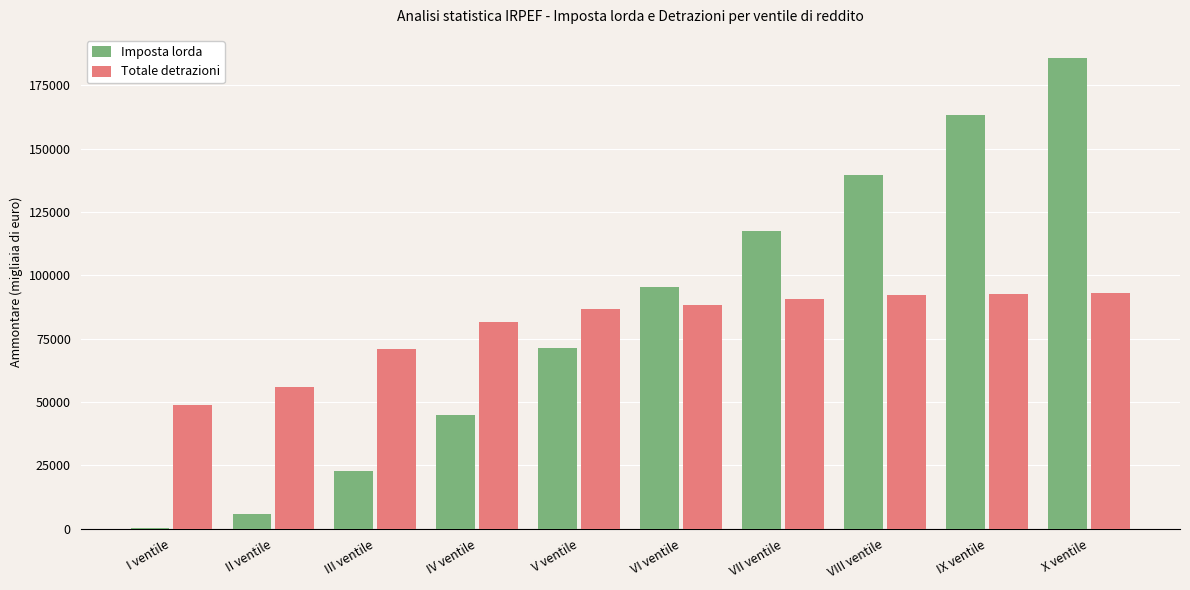

What is the sum of all Totale detrazioni values?

800872